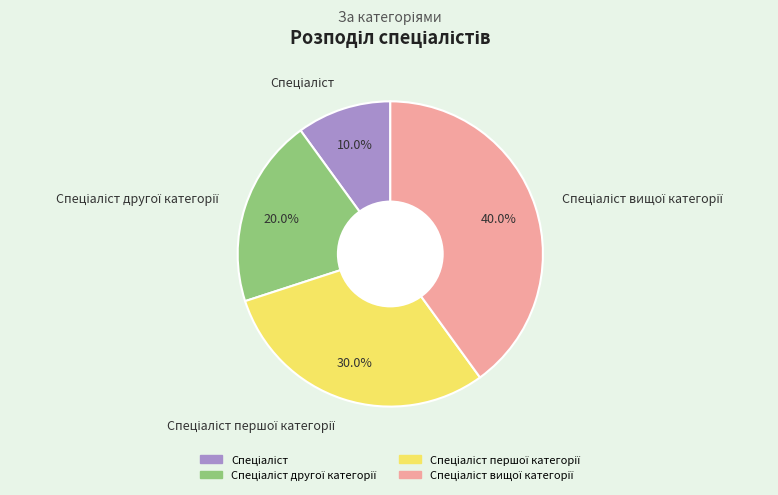

How many slices are in this pie chart?

4